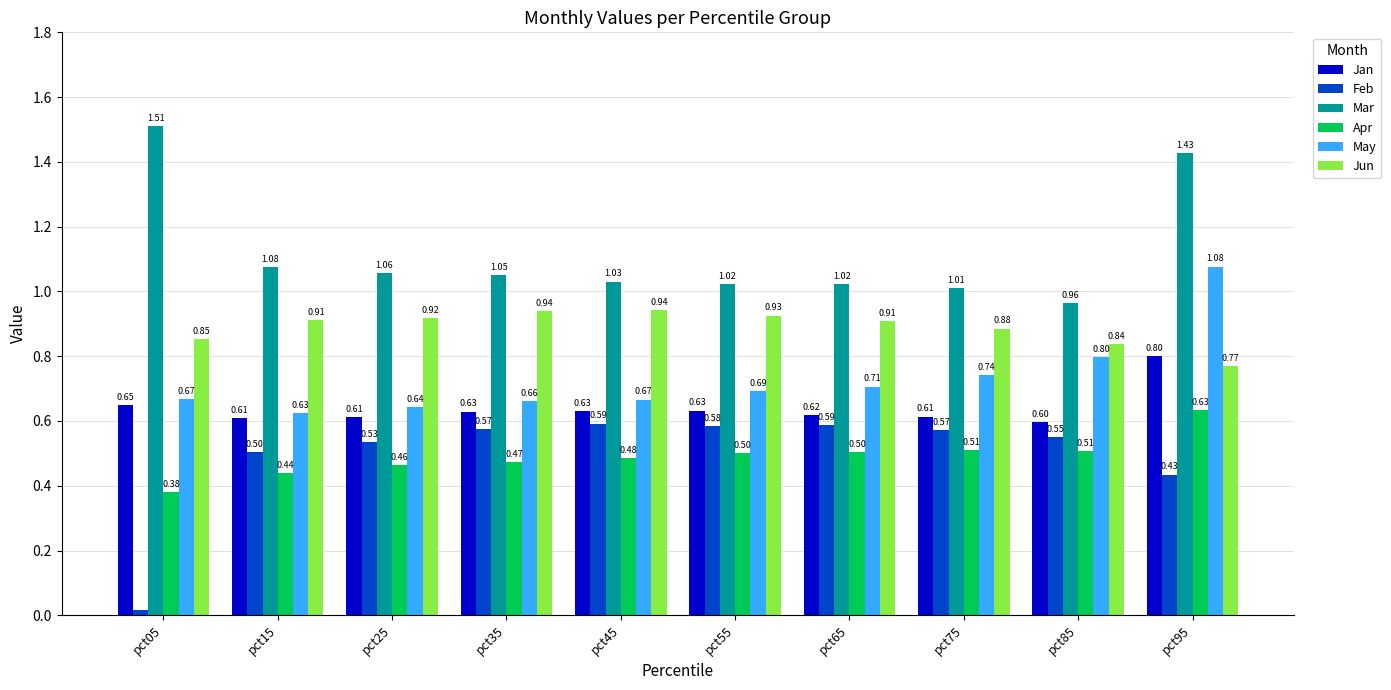

The value of Jan at pct45 is 0.6. True or false?

True